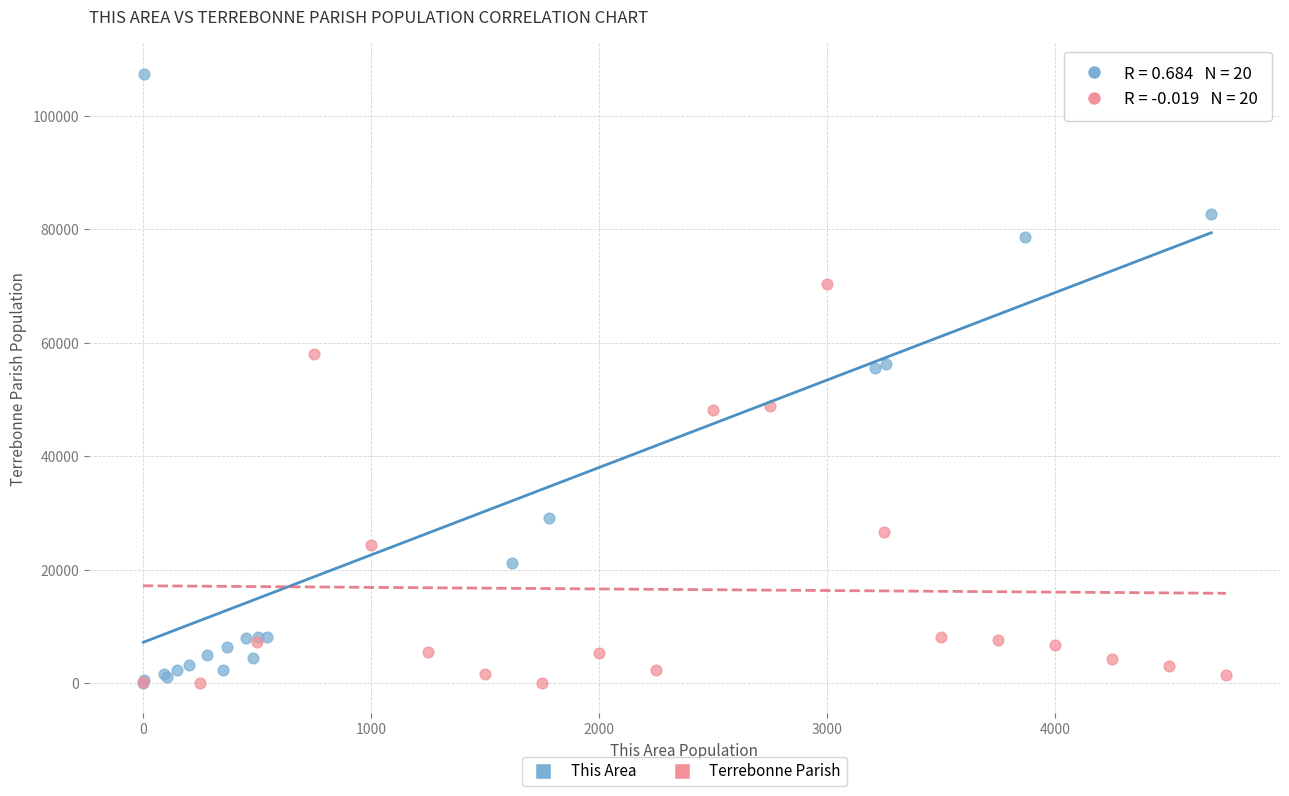

Which series contains the highest Y value?

This Area